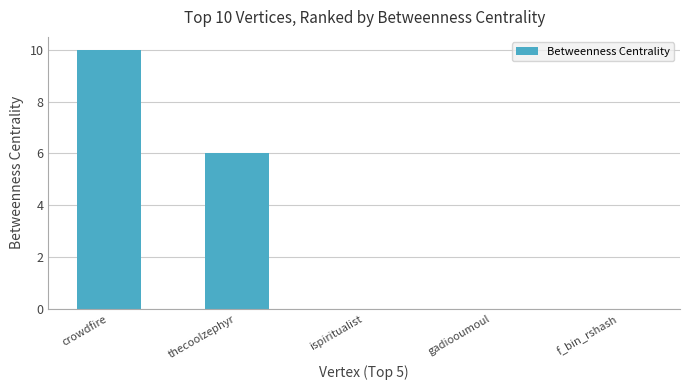

What is the average value?

3